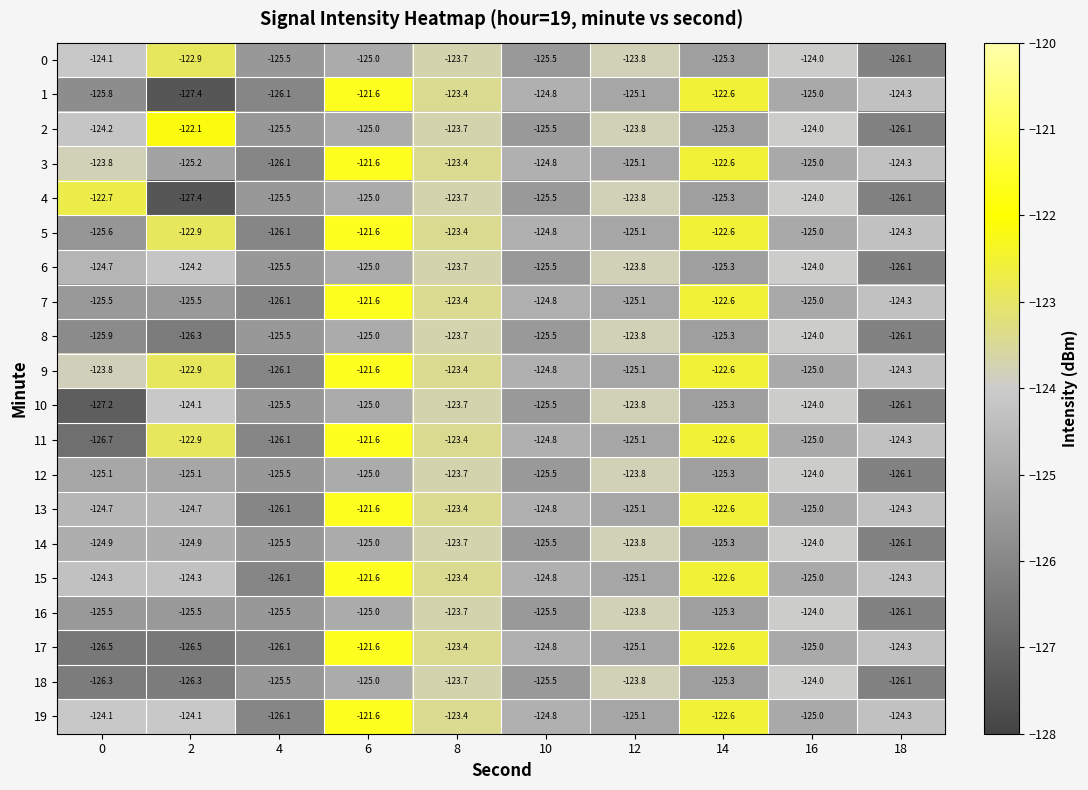

The 16 series shows -164.4 at 10. True or false?

False